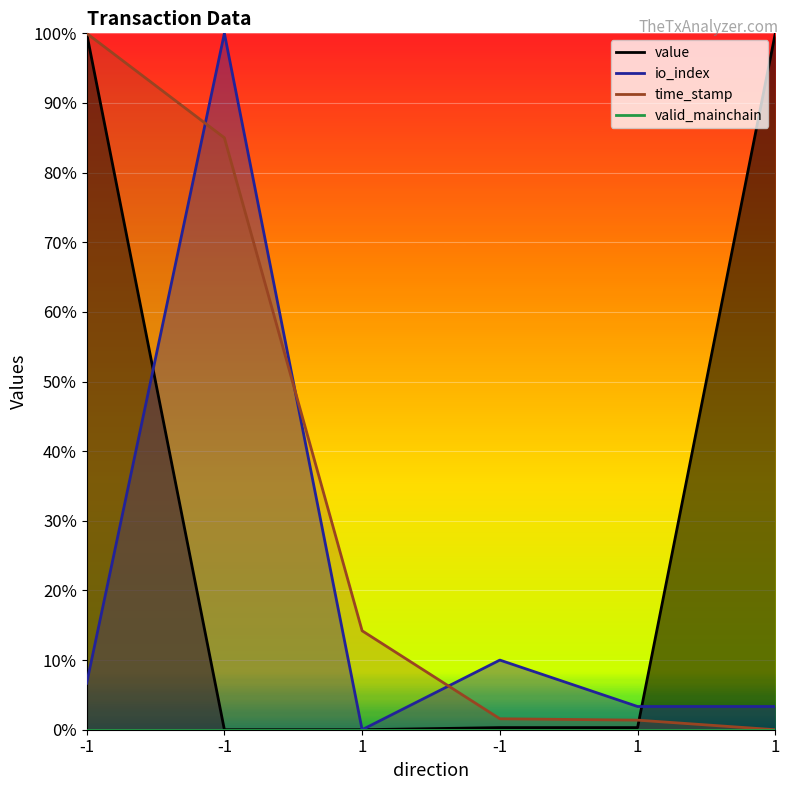

At which label is io_index closest to 50?

-1